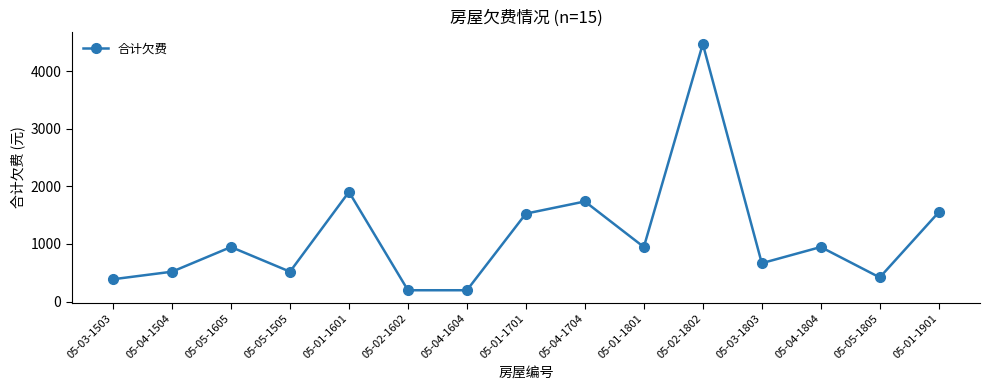

Reading left to right, list all the values displayed in this chart.

05-03-1503=386.6	05-04-1504=517.7	05-05-1605=946.2	05-05-1505=517.7	05-01-1601=1903.3	05-02-1602=195.5	05-04-1604=195.5	05-01-1701=1526.4	05-04-1704=1737.3	05-01-1801=946.2	05-02-1802=4473.2	05-03-1803=665.1	05-04-1804=946.2	05-05-1805=417.7	05-01-1901=1550.0